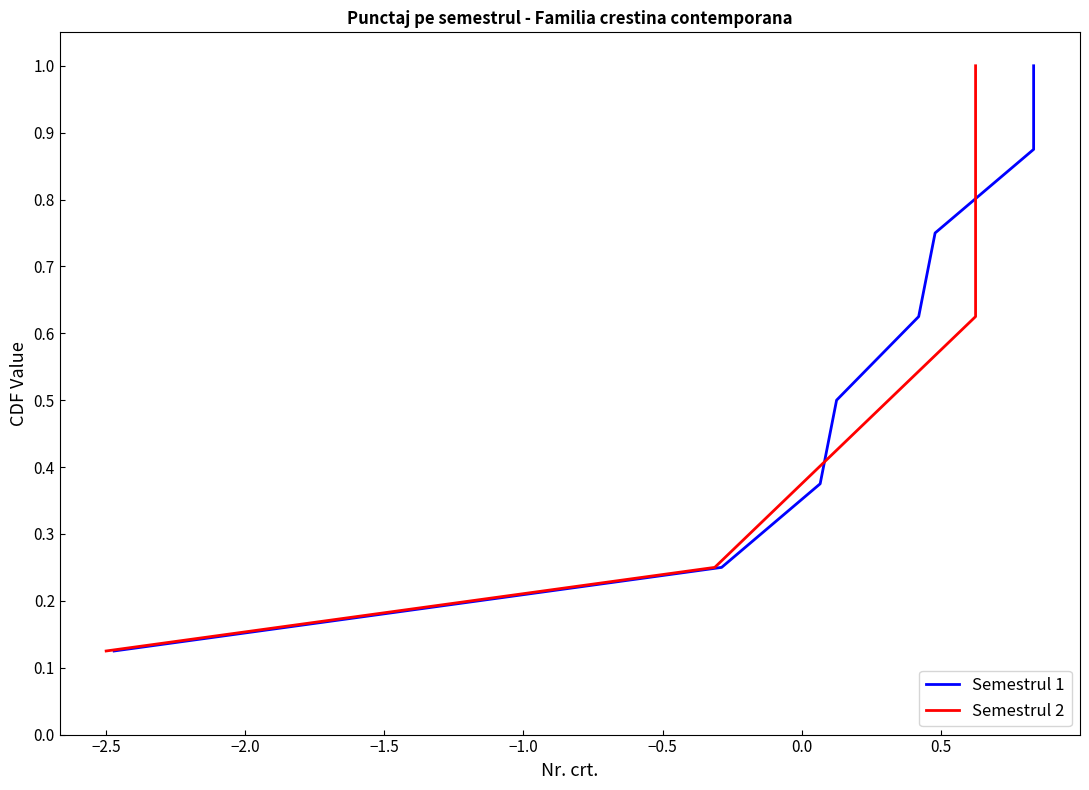

At how many categories does at least one series exceed 0?

8